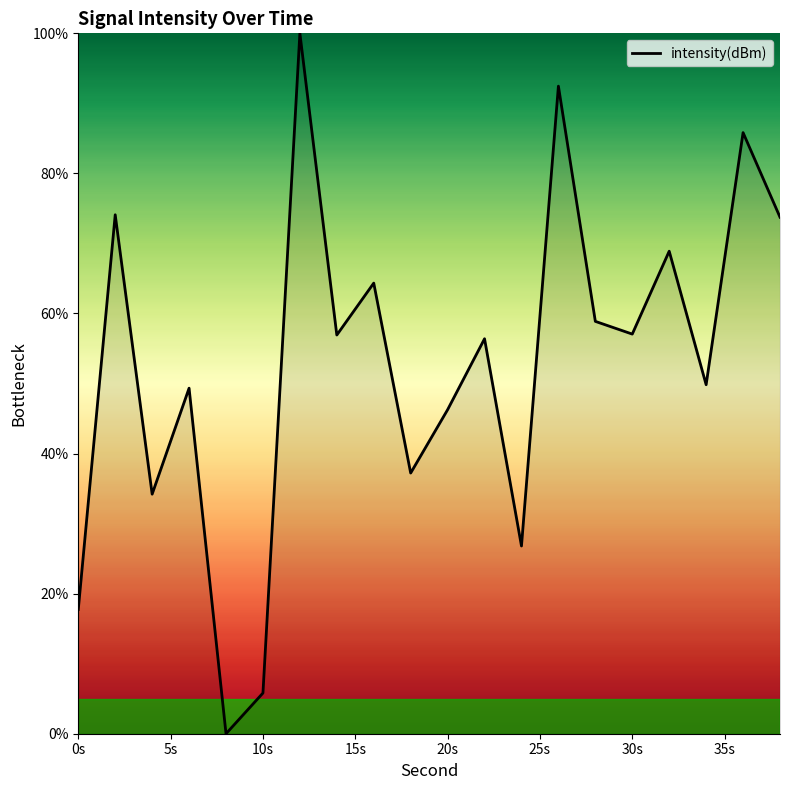

What is the greatest value displayed?

100.0